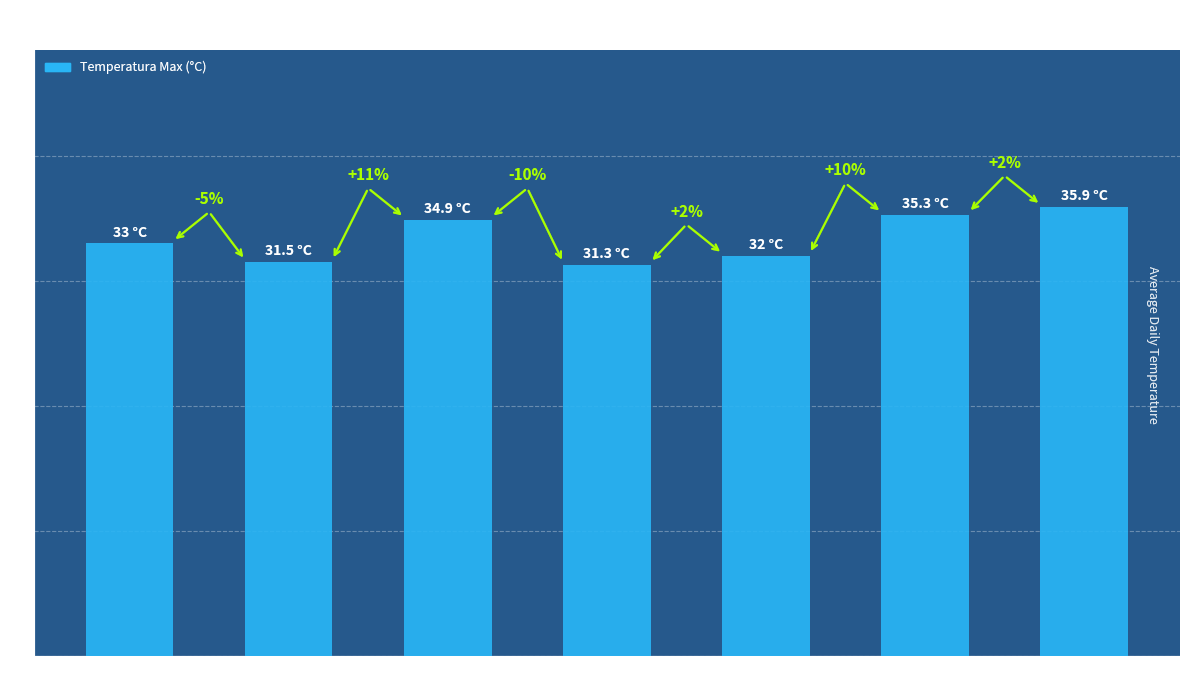

What is the approximate value at 09-04?

34.9